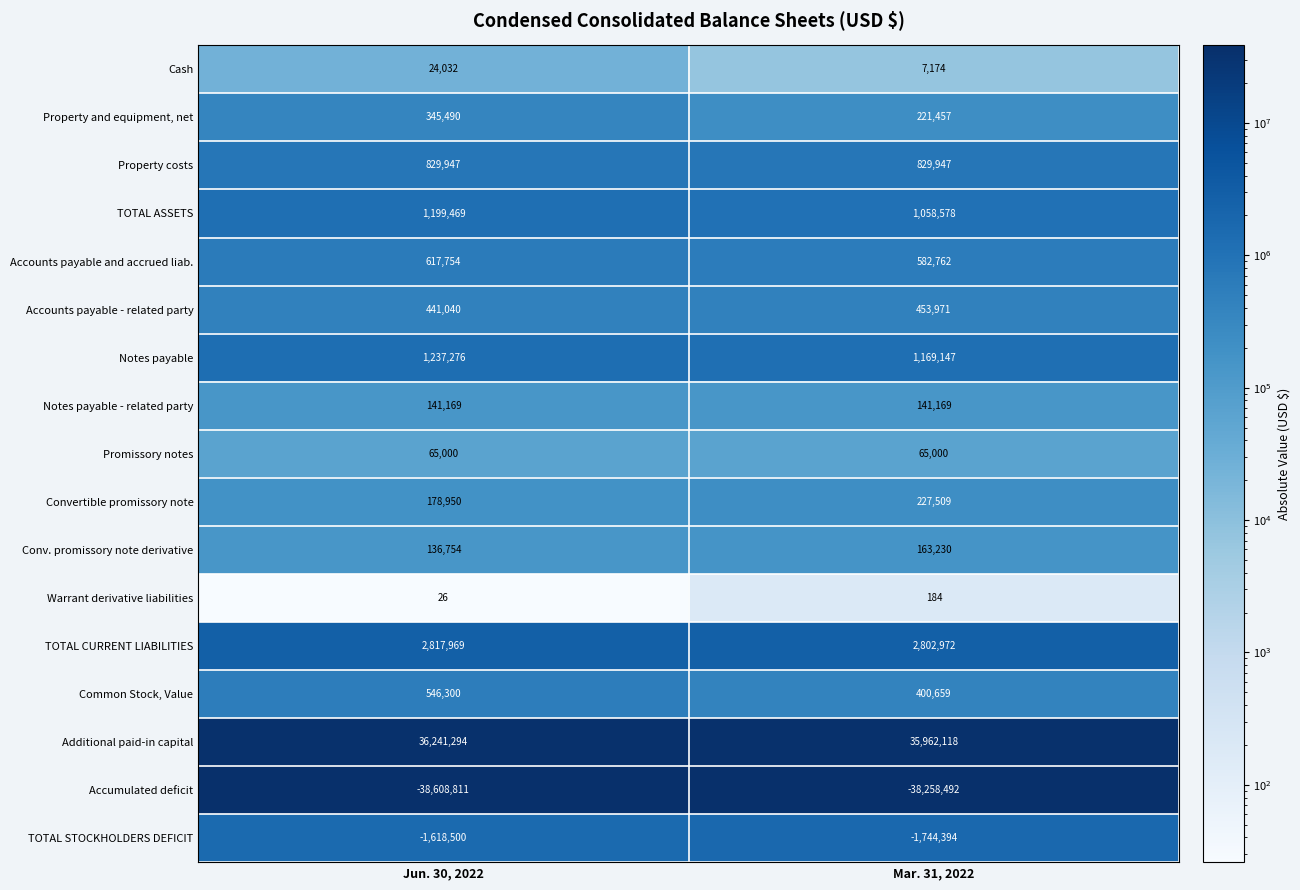

True or false: Conv. promissory note derivative has a value of 136754 at Jun. 30, 2022.

True